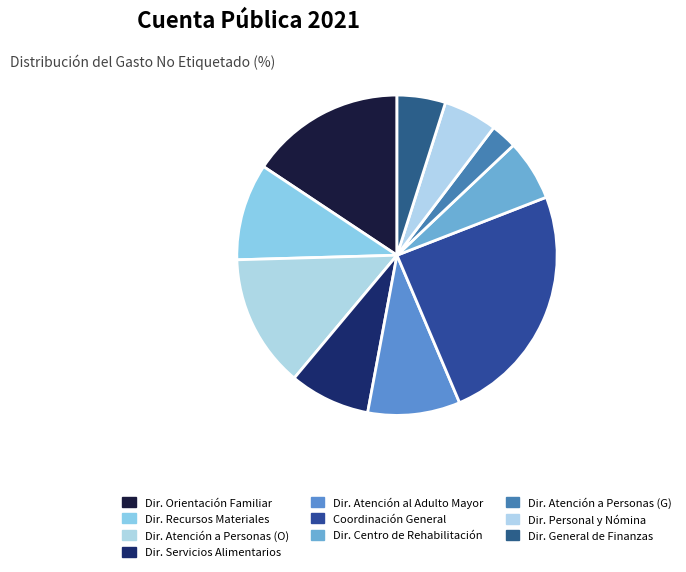

How many segments does this pie chart have?

10